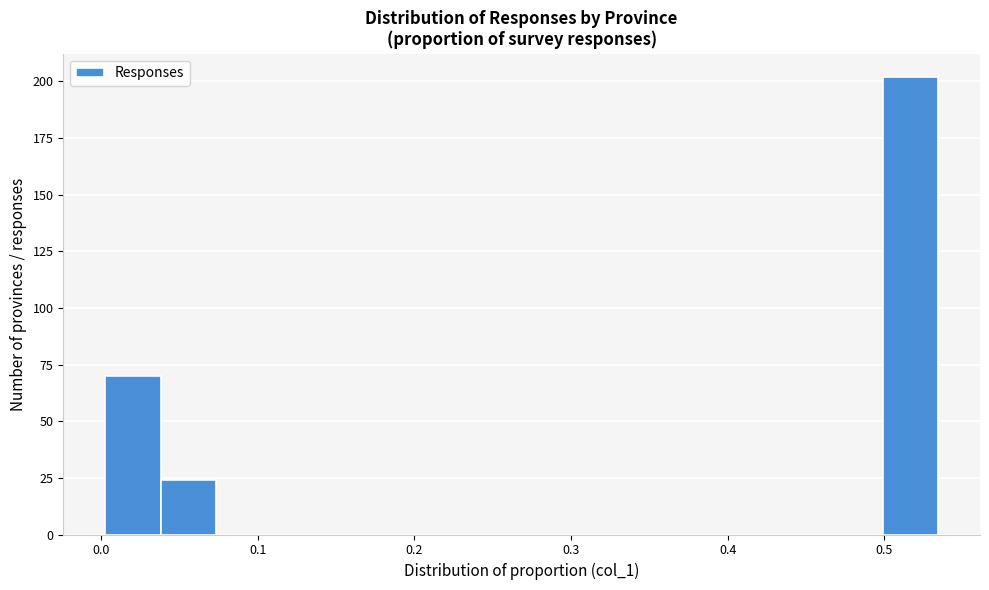

Read against the x-axis, roughly where is the centre of the tallest bar?

0.52